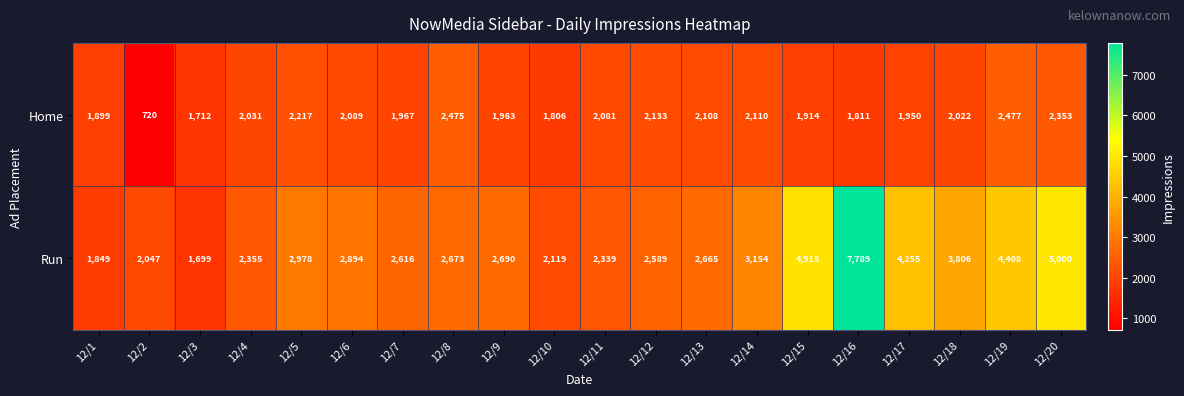

List the series in order of their peak value, highest first.

Run, Home